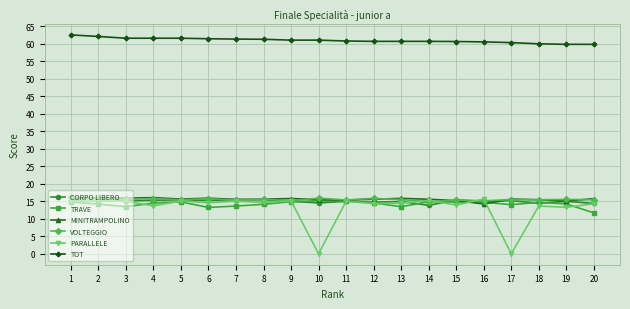

Is this an area chart (filled region under the line)?

No